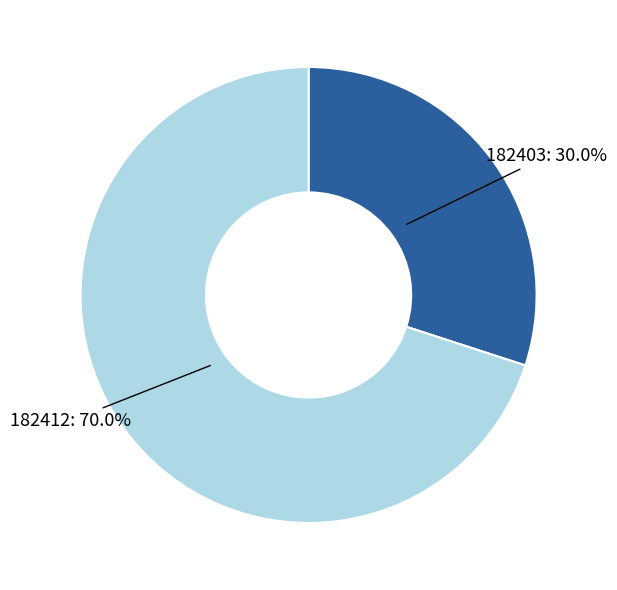

Does any single category account for the majority?

Yes